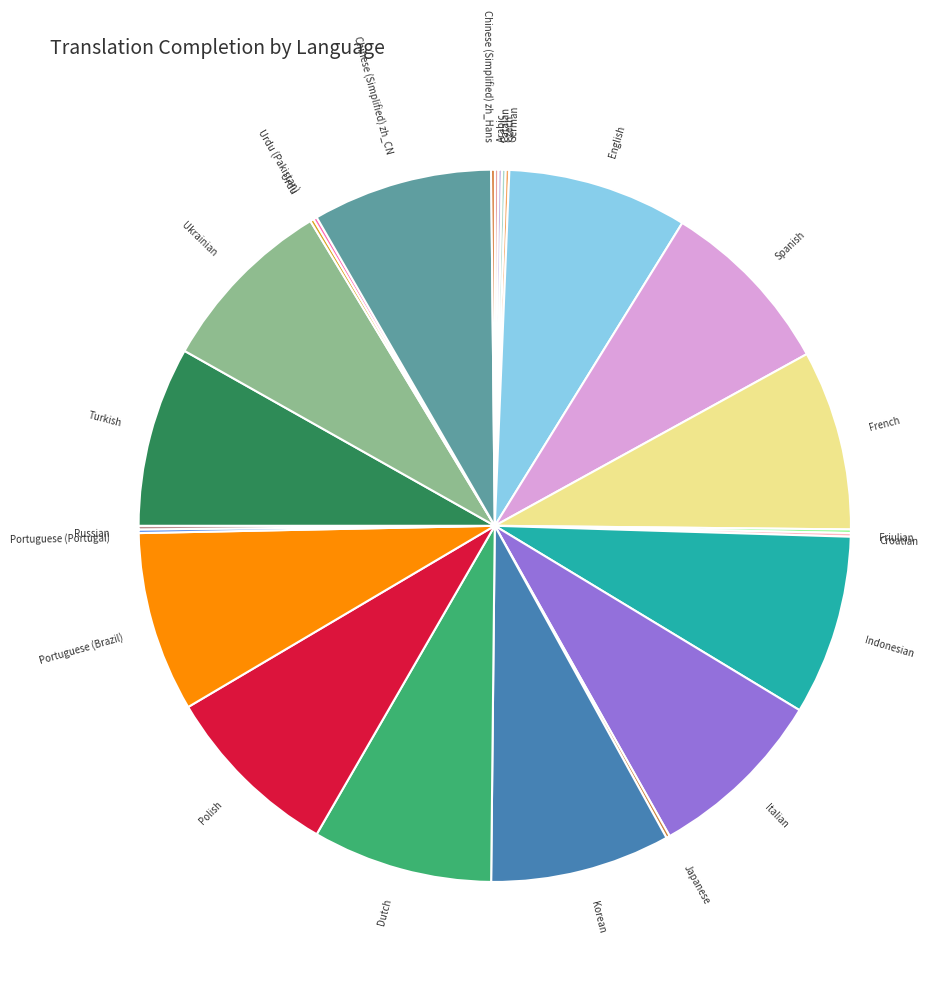

Is it true that Turkish is 17% of the pie?

False